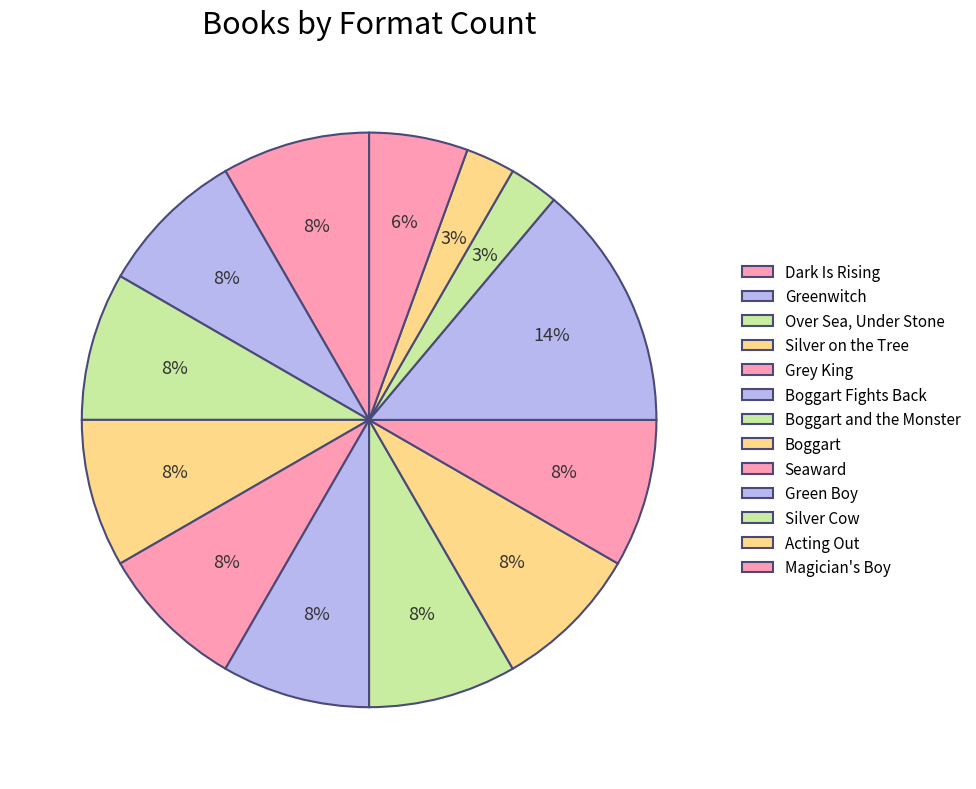

To the nearest percent, what is the combined percentage of Seaward and Acting Out?

11%